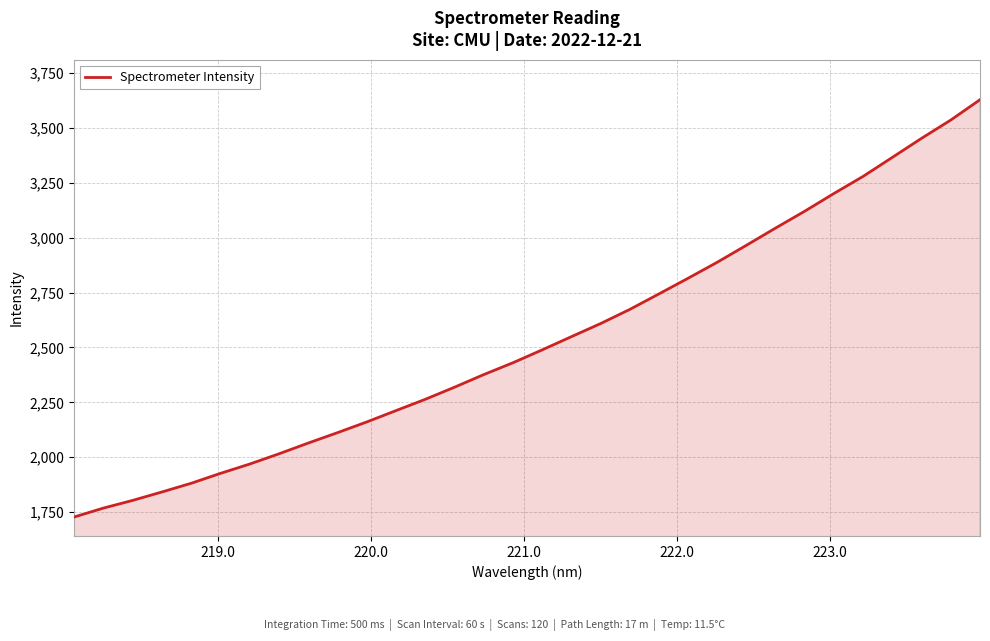

What is the greatest value displayed?

3628.0